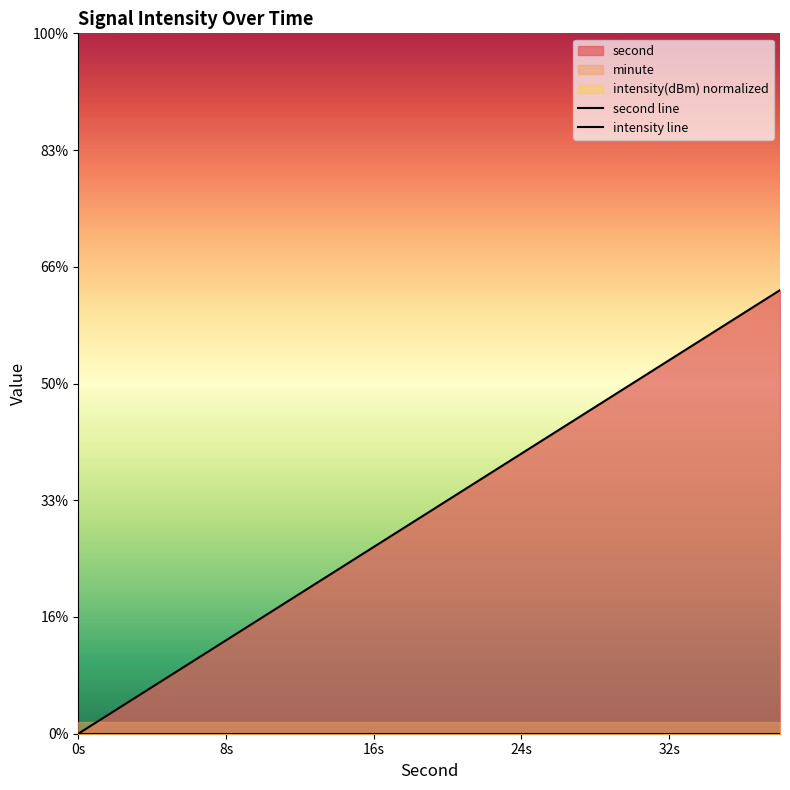

What is the greatest value displayed?

38